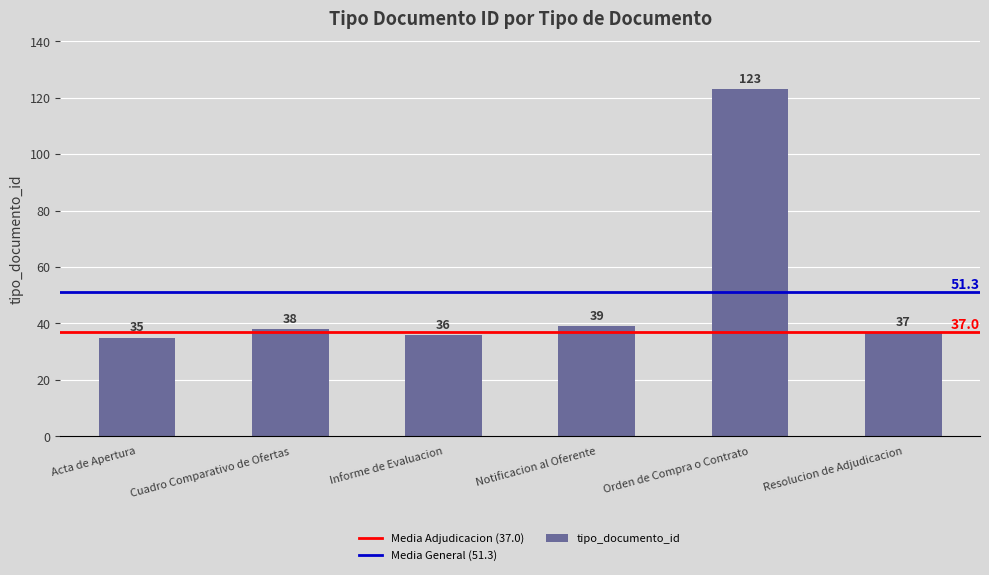

What is the ratio of the value at Notificacion al Oferente to the value at Acta de Apertura?

1.1